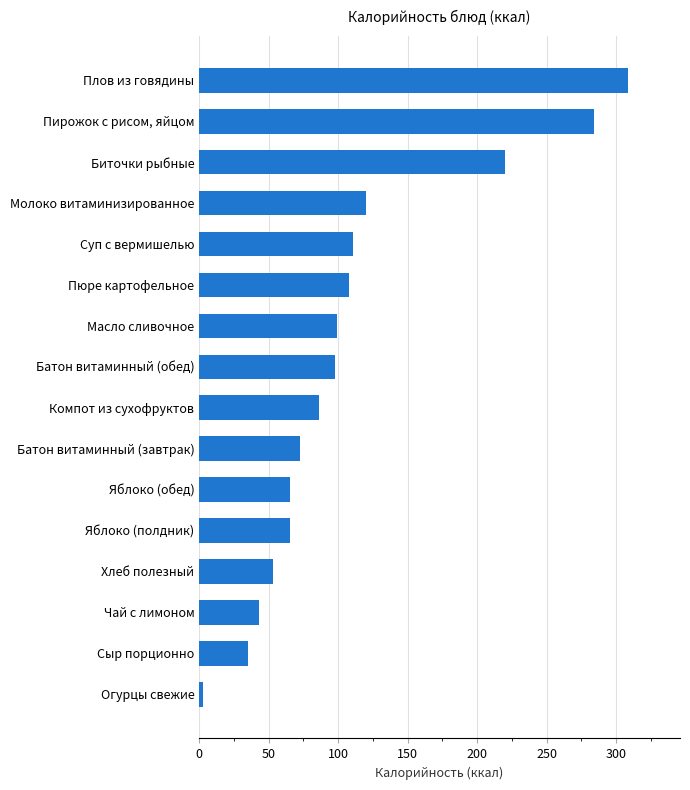

Is it true that the value at Молоко витаминизированное is 120.0?

True